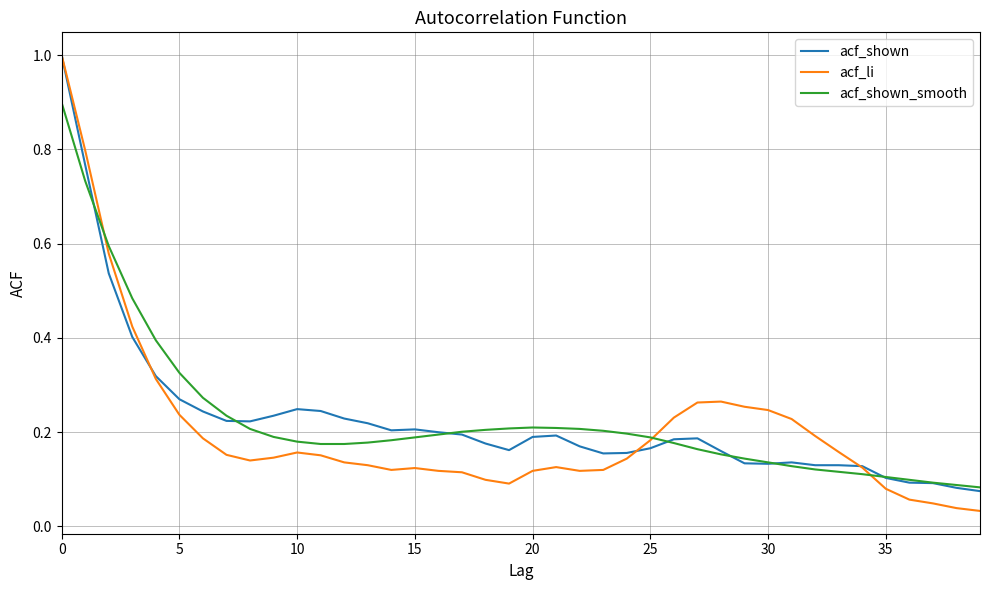

Which series has the largest range (max minus min)?

acf_li